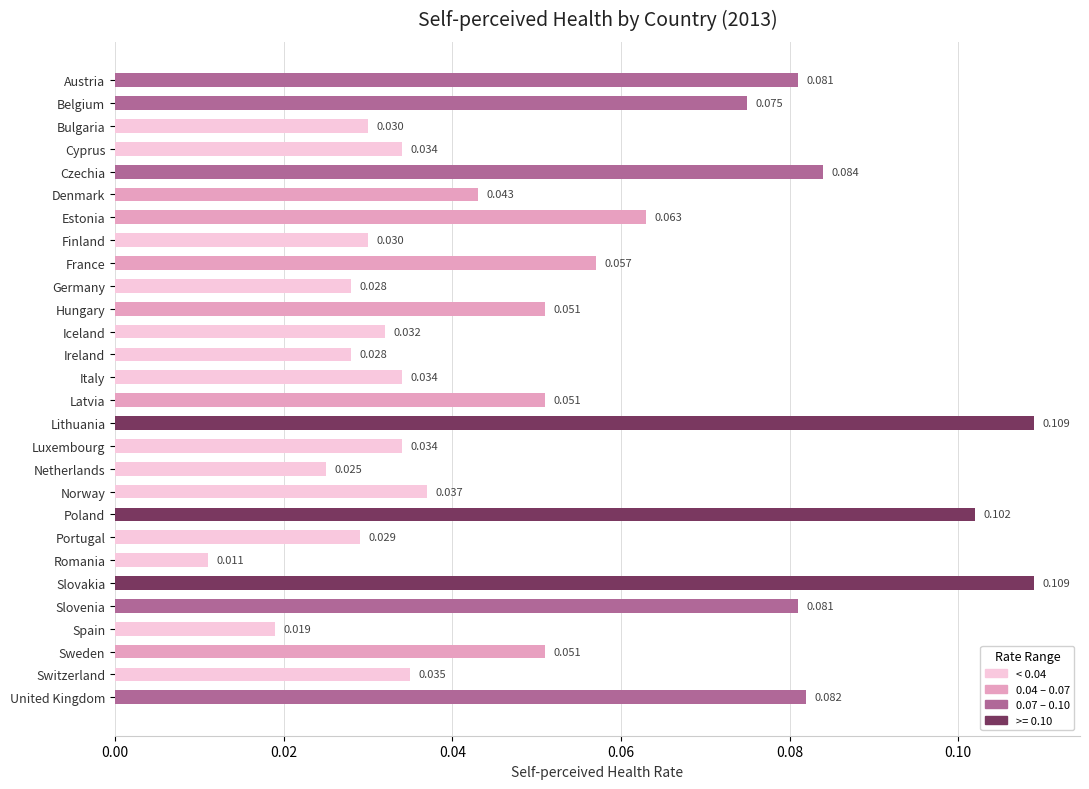

Which has a higher value, Switzerland or Ireland?

Switzerland